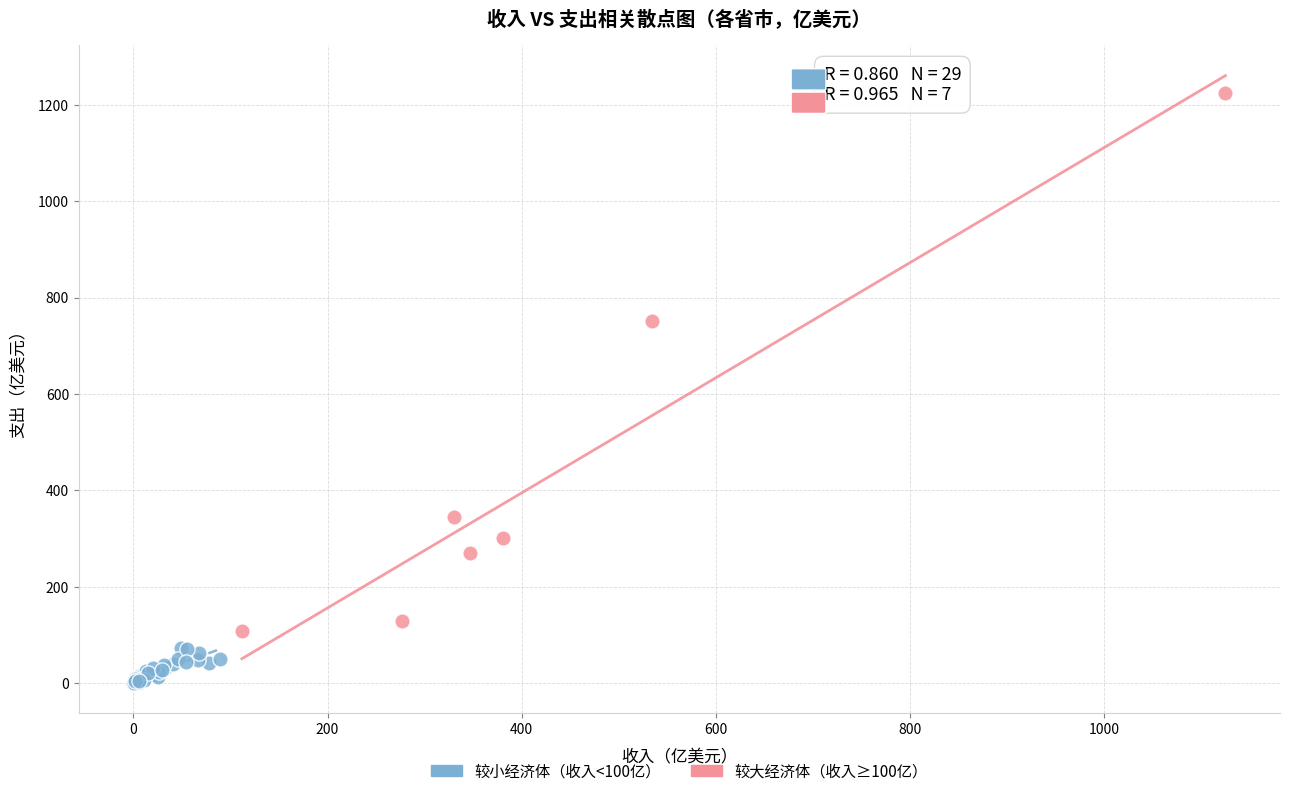

Which series contains the lowest Y value?

较小经济体（收入<100亿）